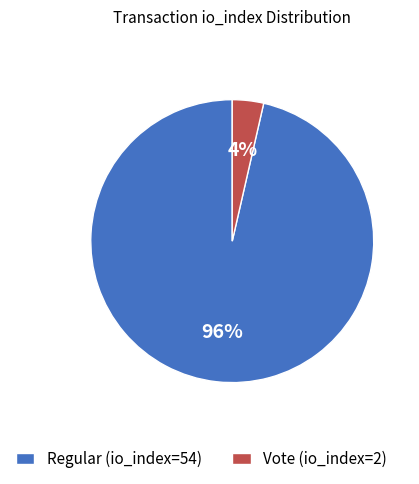

Rank the categories by value from lowest to highest.

Vote (io_index=2), Regular (io_index=54)